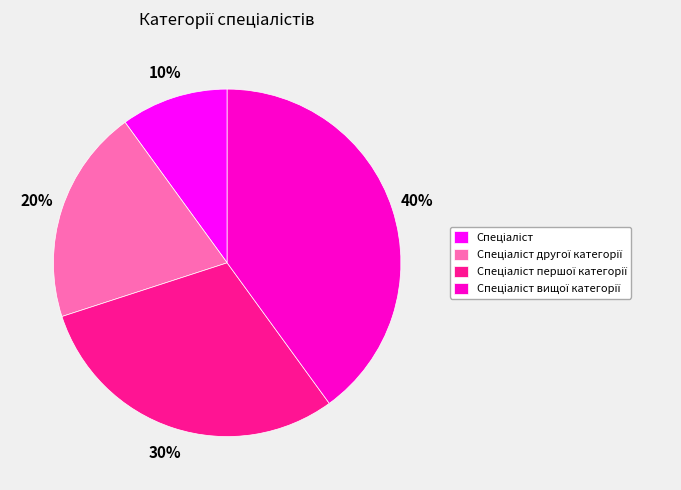

Is there a majority slice in this chart?

No